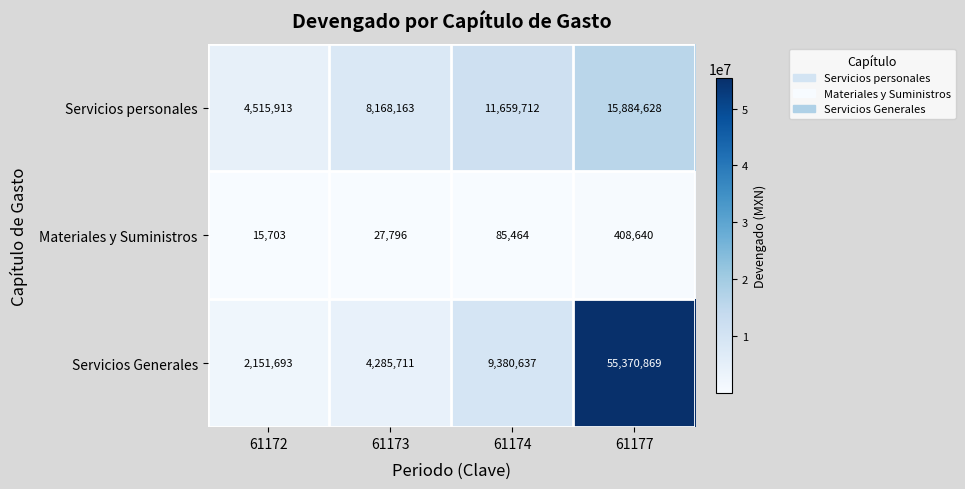

Rank the series by their average value, from highest to lowest.

Servicios Generales, Servicios personales, Materiales y Suministros